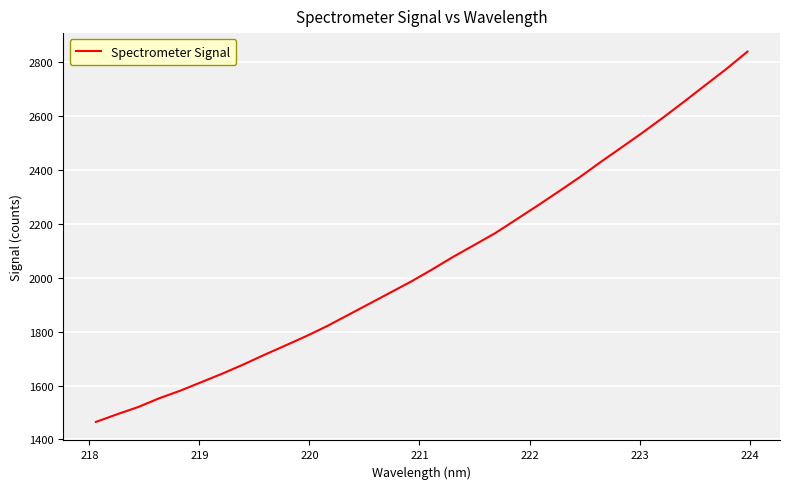

What is the smallest value displayed?

1464.9